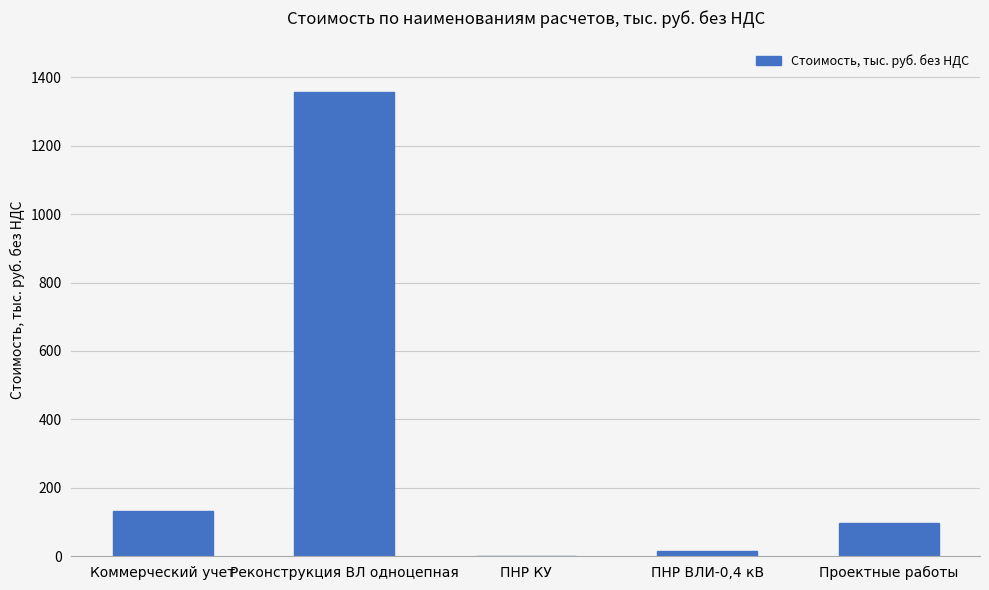

What is the sum of all values?

1602.9